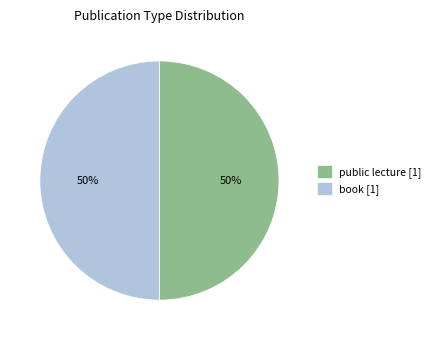

What is the ratio of the value at book to the value at public lecture?

1.0